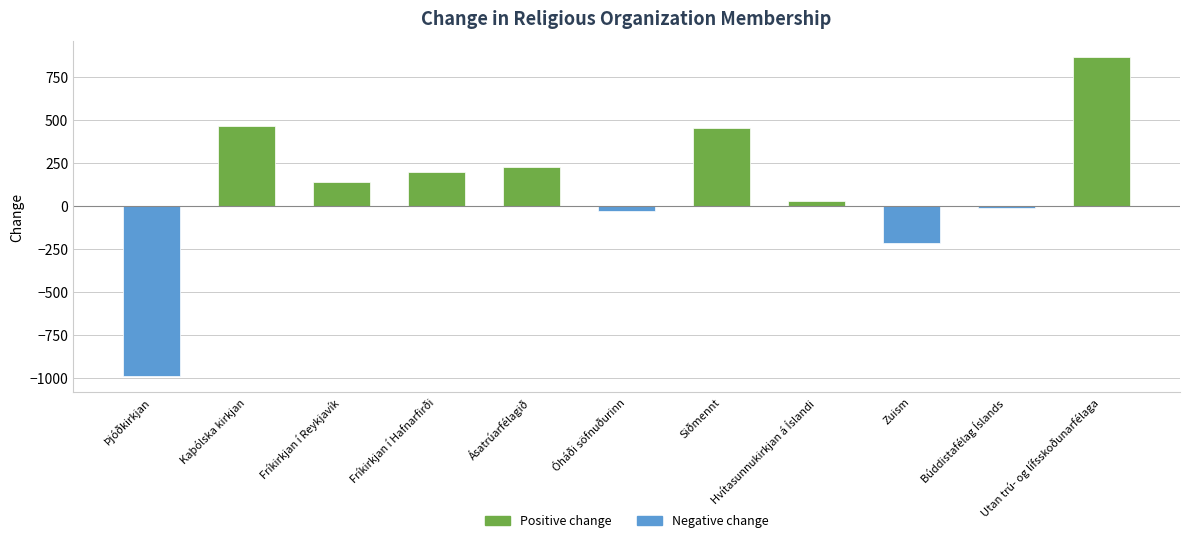

What is the difference between the maximum and minimum values?

1853